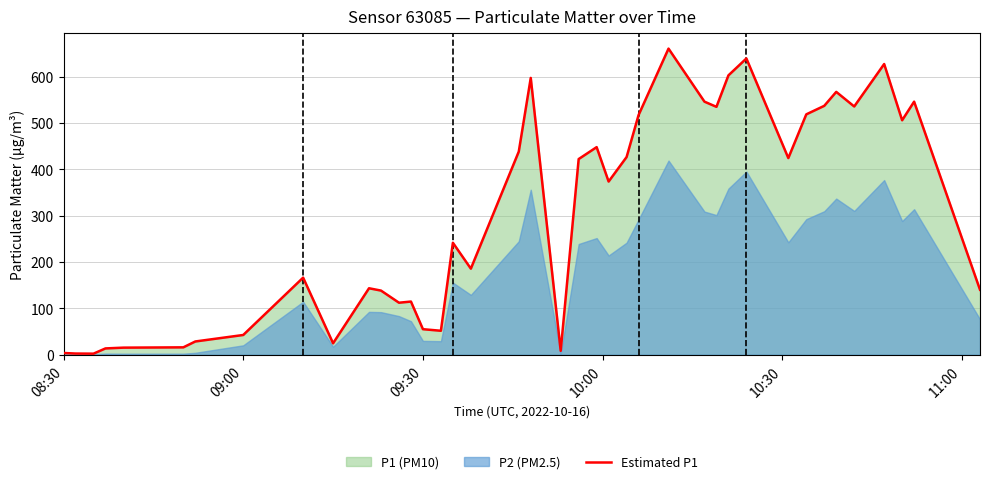

What is the minimum value shown in the chart?

2.4